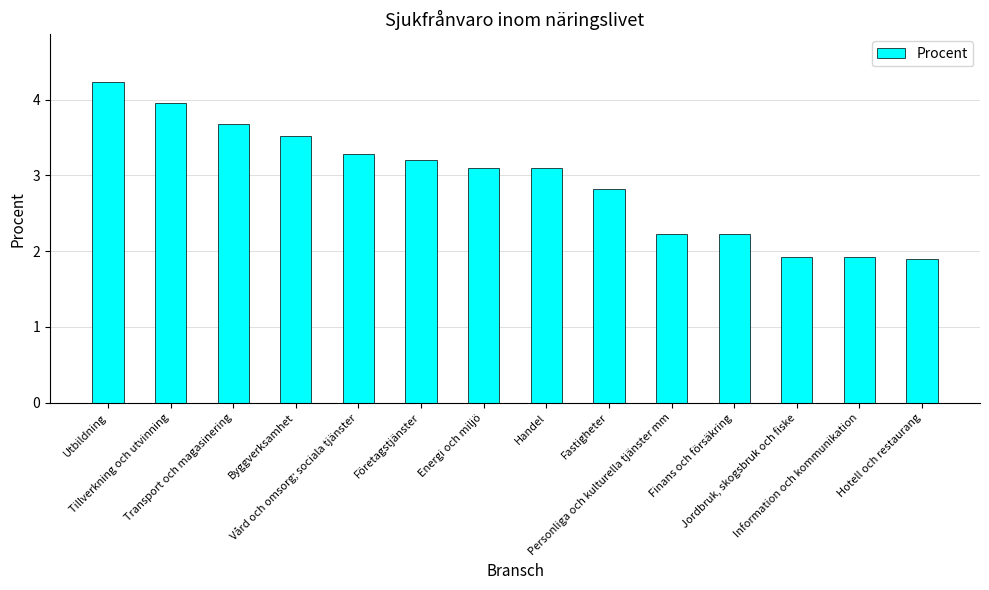

What is the minimum value shown in the chart?

1.9